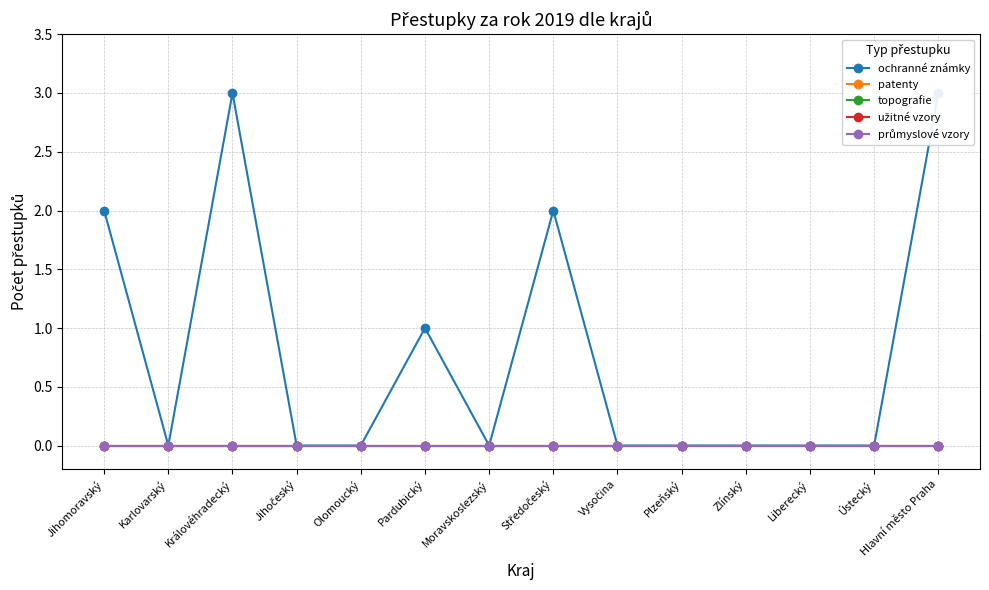

How many data points in ochranné známky are above 0?

5